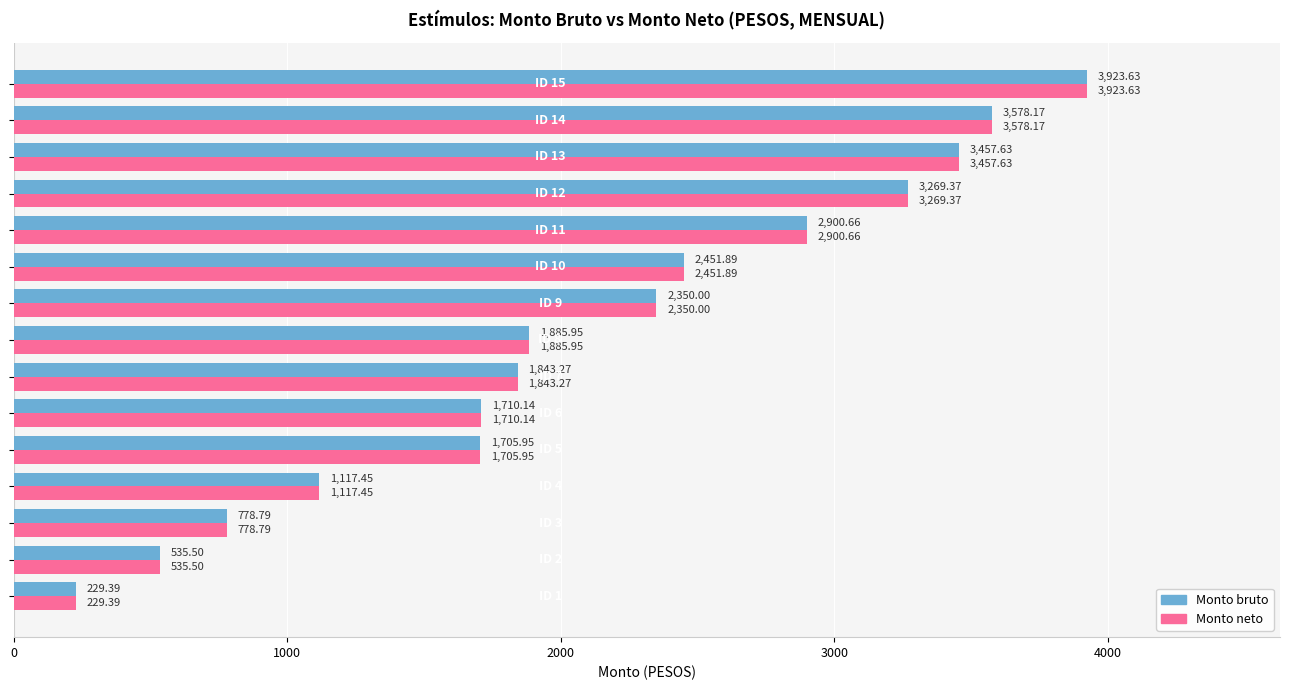

What is the maximum value for Monto bruto?

3923.6